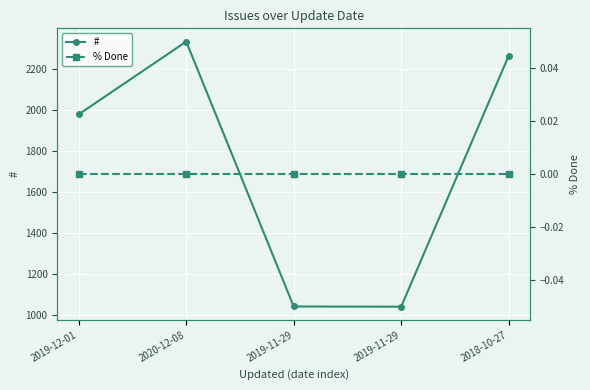

Which series has the widest spread of values?

#